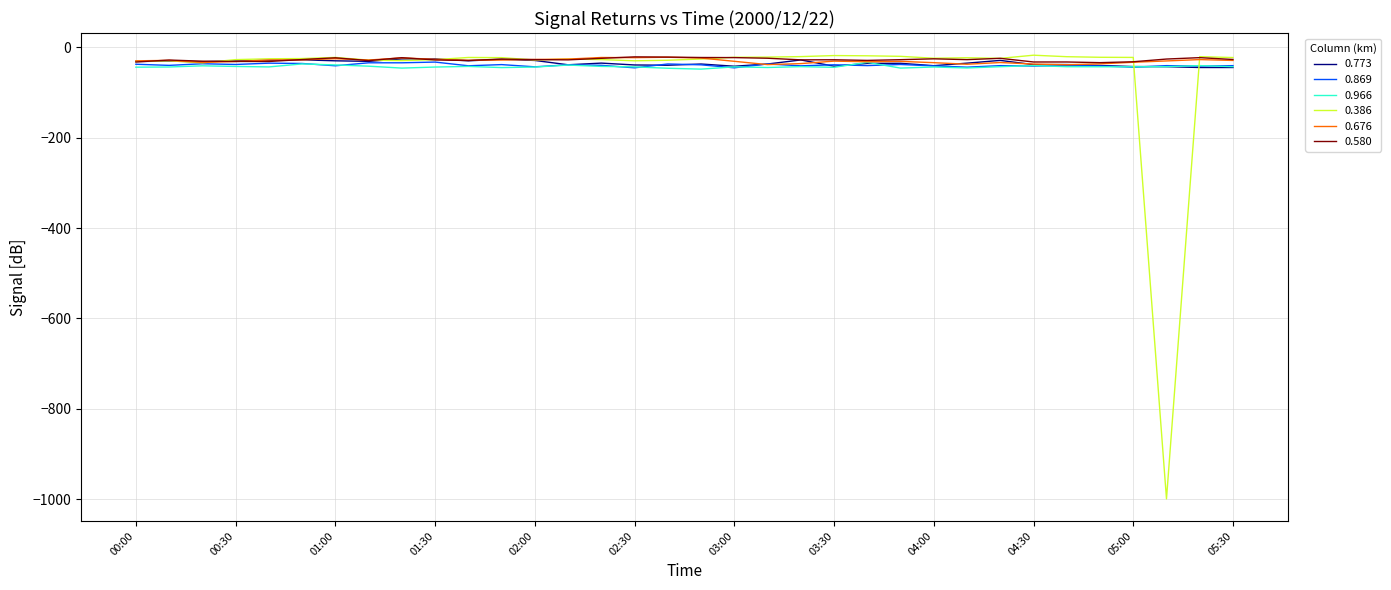

Which series has the largest range (max minus min)?

0.386